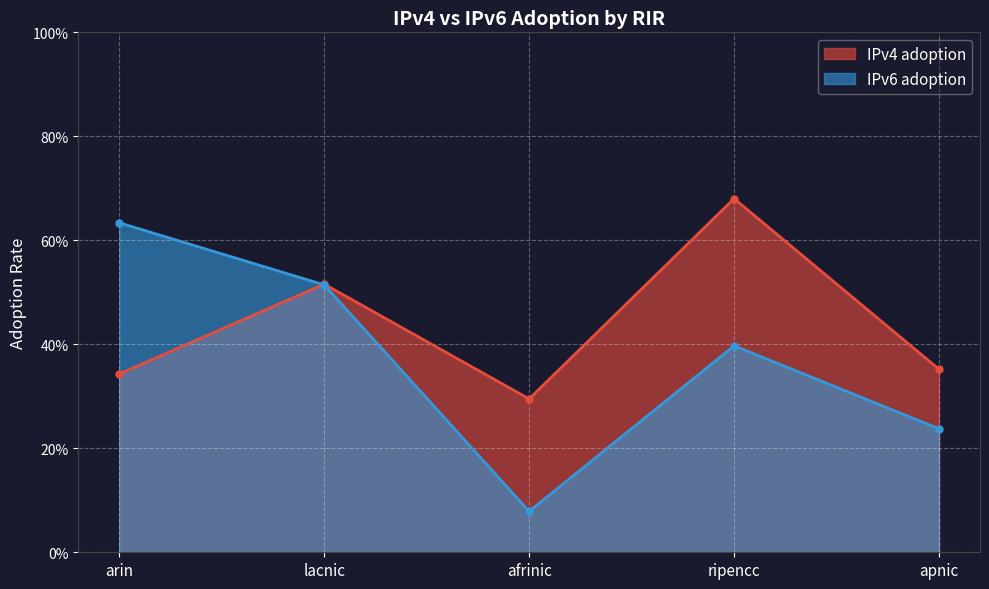

At which label does IPv6 adoption reach its peak?

arin